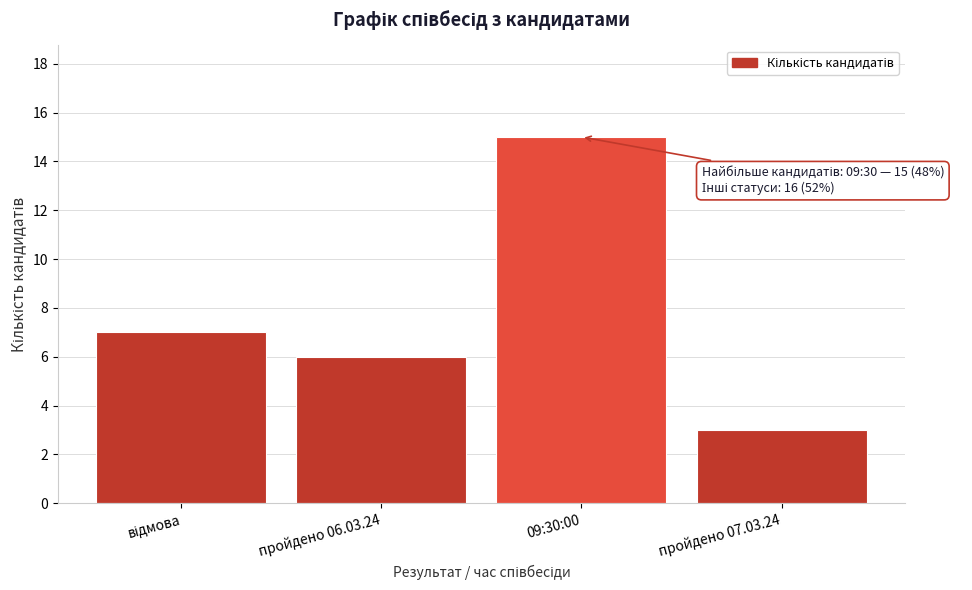

Reading right to left, list all the values displayed in this chart.

3	15	6	7